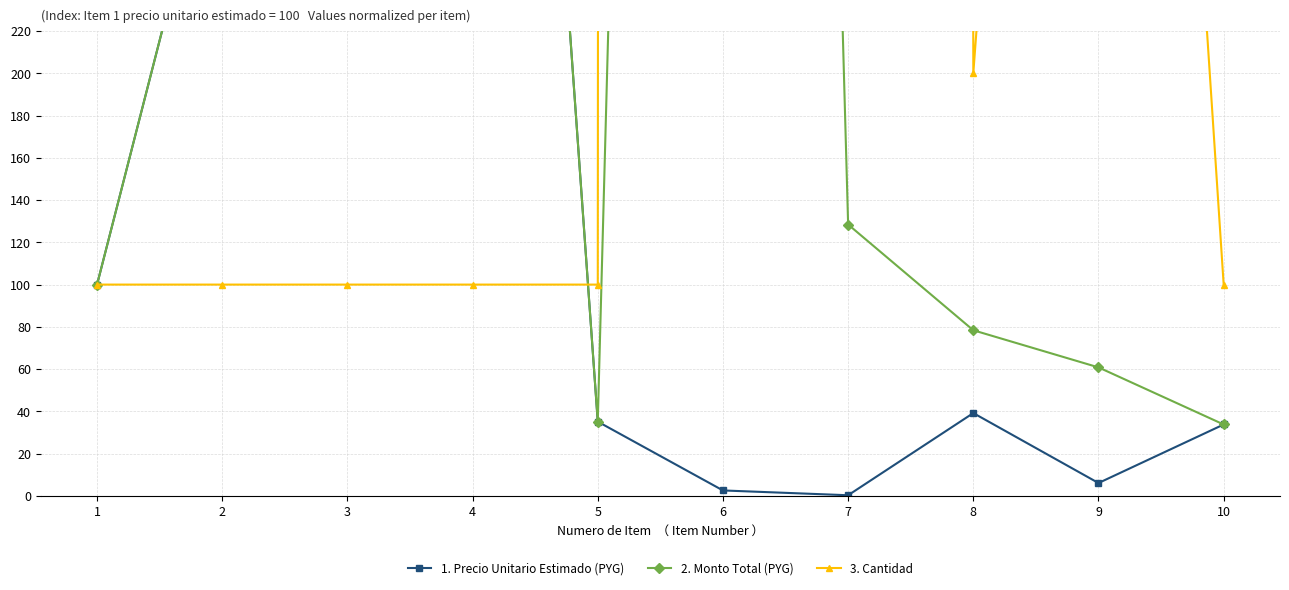

At 6, list the series in order from largest to smallest.

3. Cantidad, 2. Monto Total (PYG), 1. Precio Unitario Estimado (PYG)